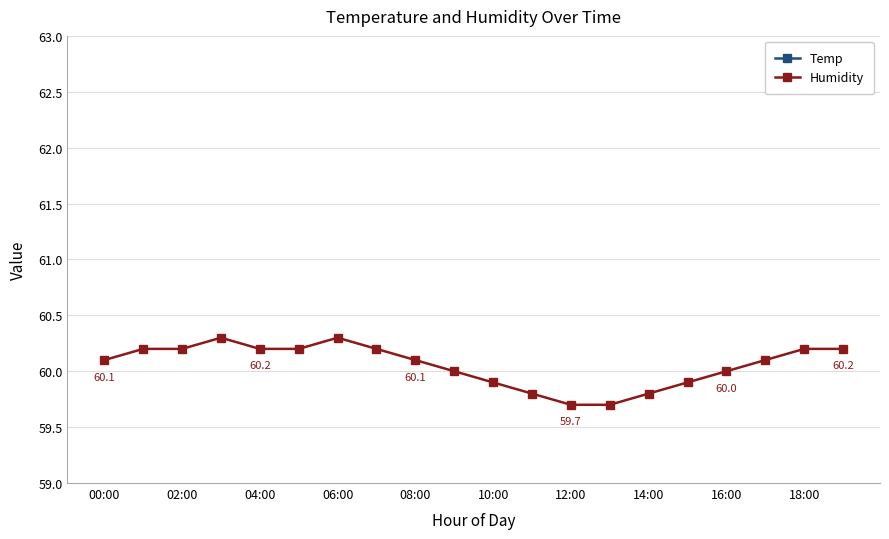

What is the greatest value displayed?

60.3